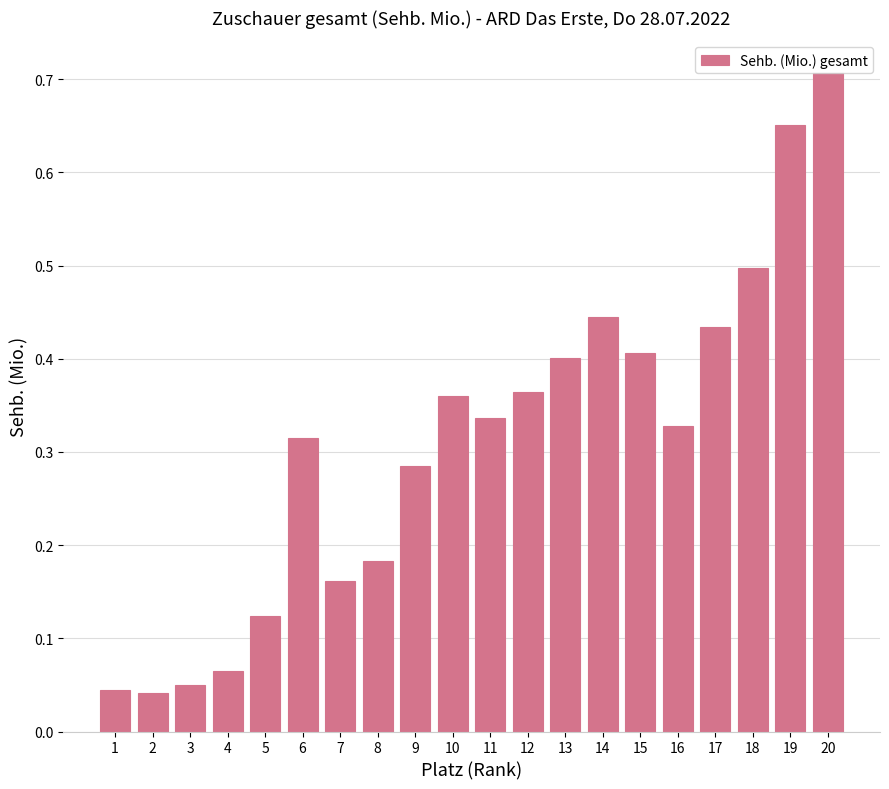

What is the sum of the values at 7 and 16?

0.5